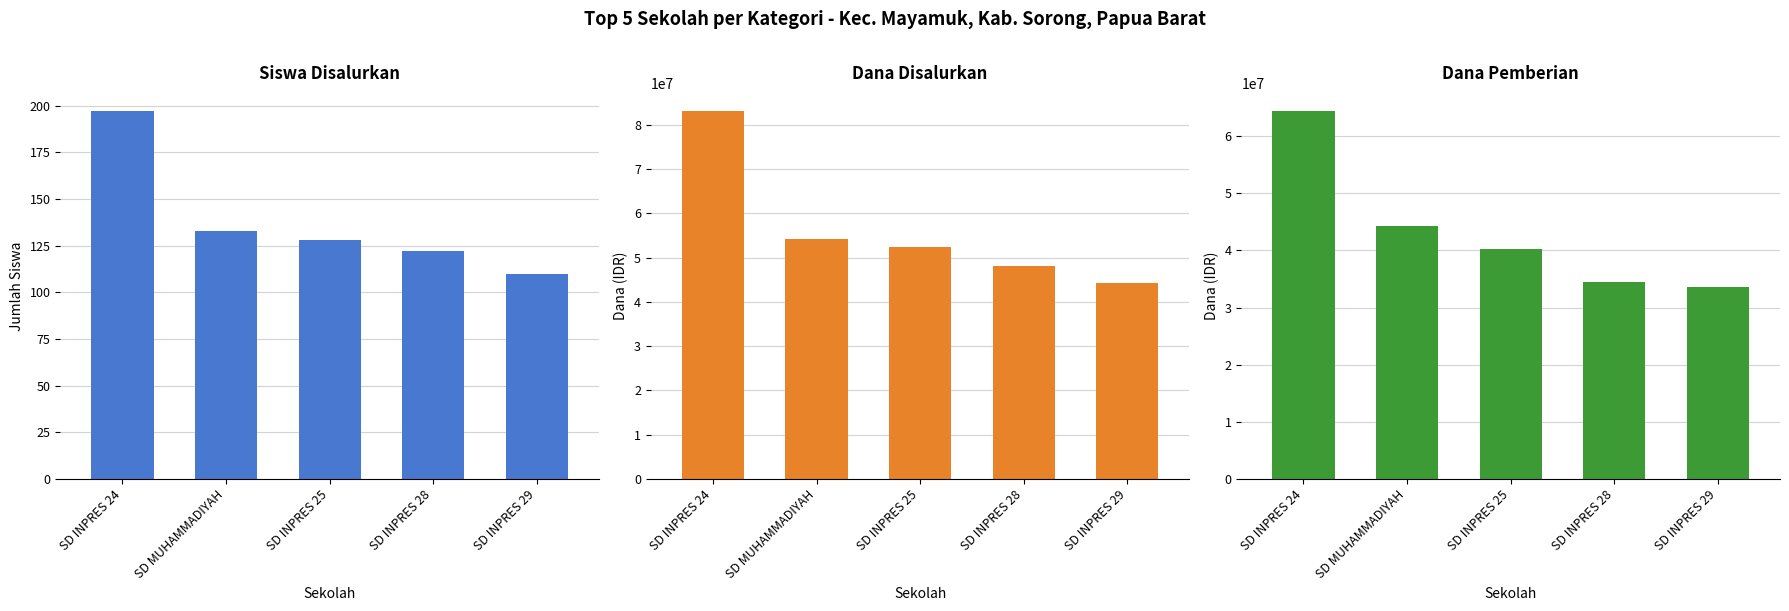

What is the lowest value of the Siswa Disalurkan series?

110